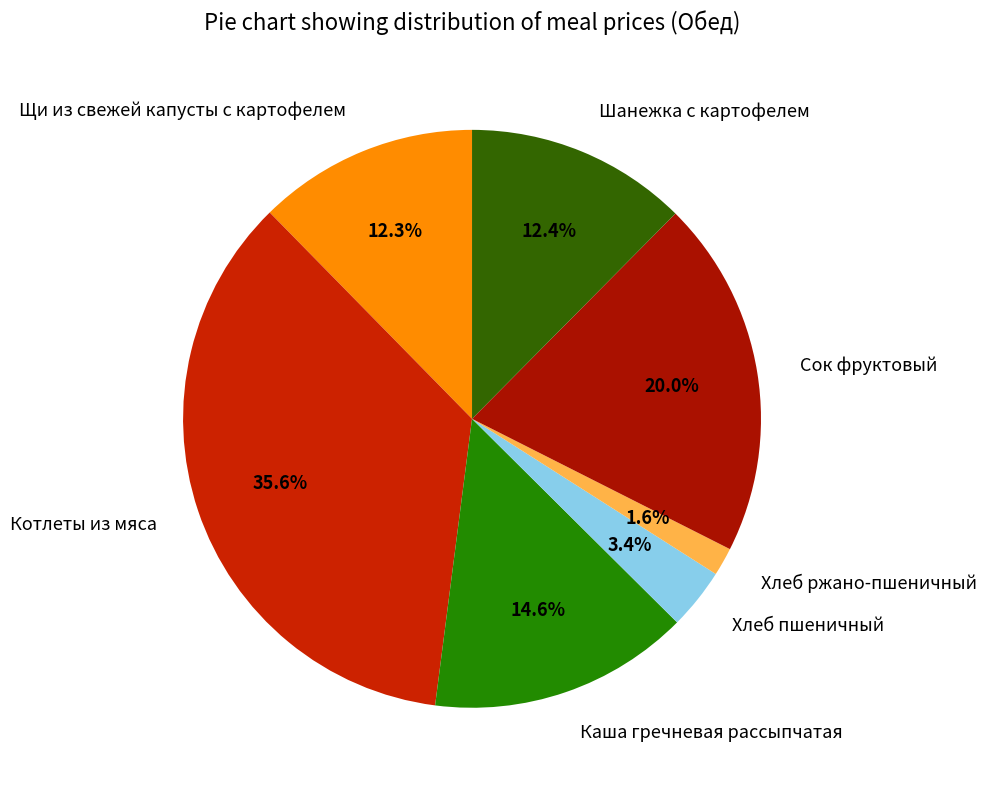

Count the number of slices in the pie.

7